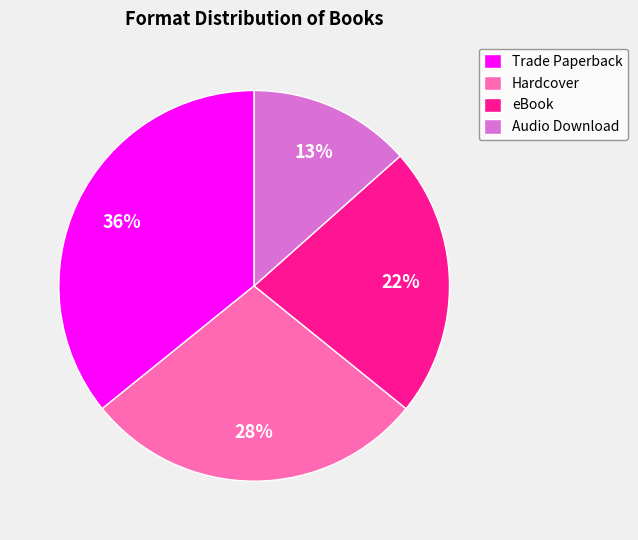

To the nearest percent, what is the difference between the Audio Download and Hardcover slice percentages?

15%